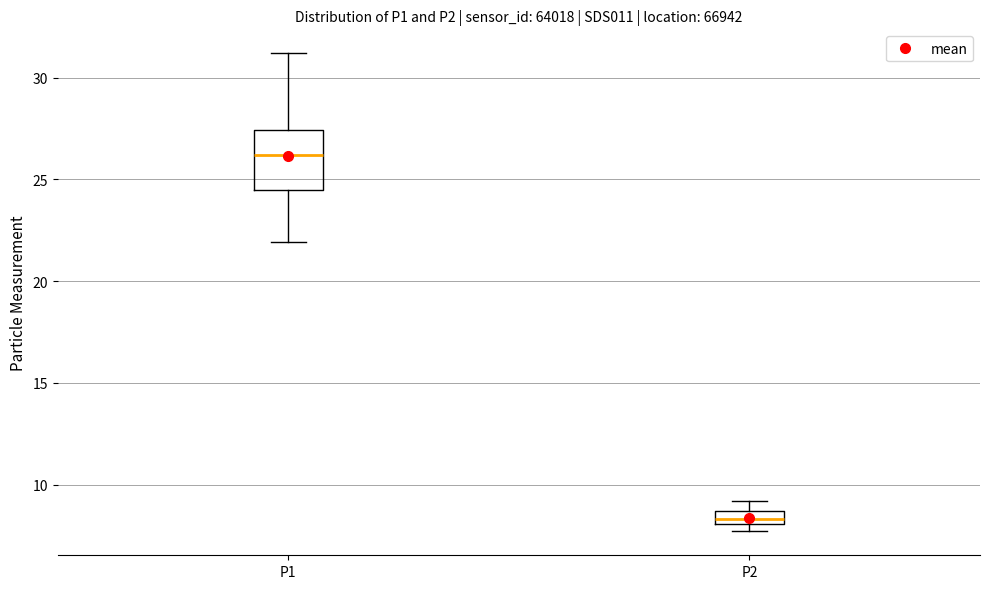

Which box's median line is the lowest?

P2